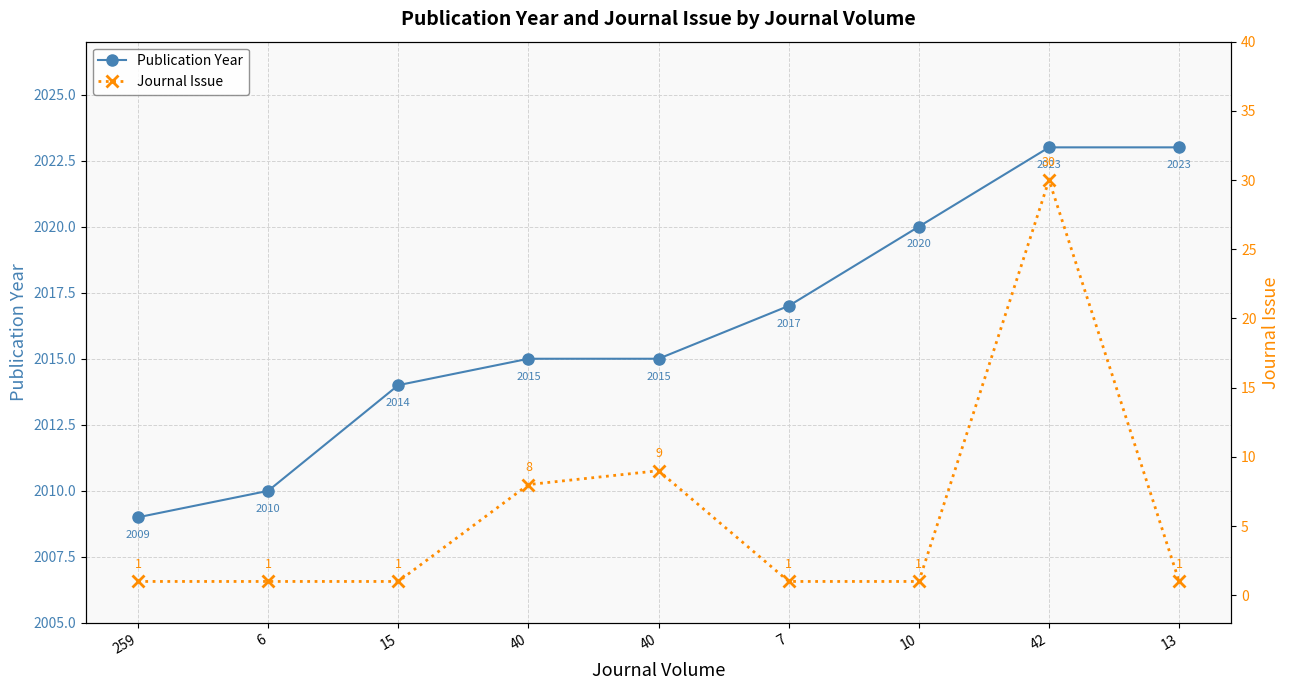

Which series has the largest range (max minus min)?

Journal Issue